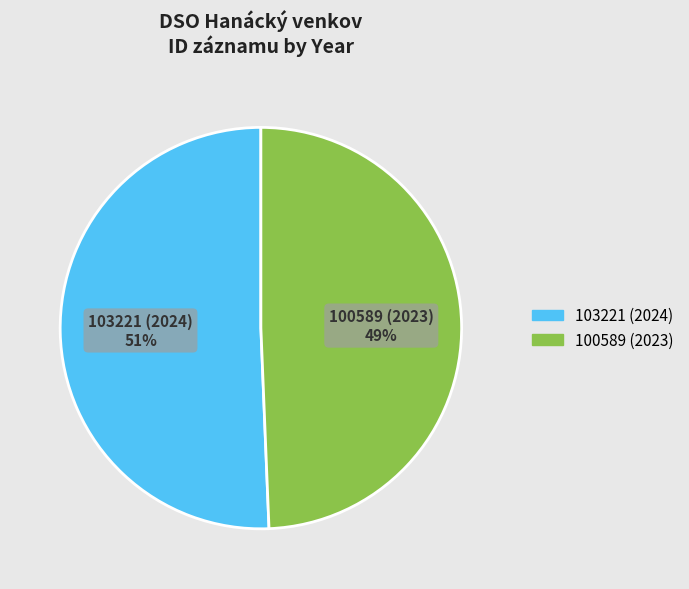

To the nearest percent, what is the combined percentage of 103221 (2024) and 100589 (2023)?

100%